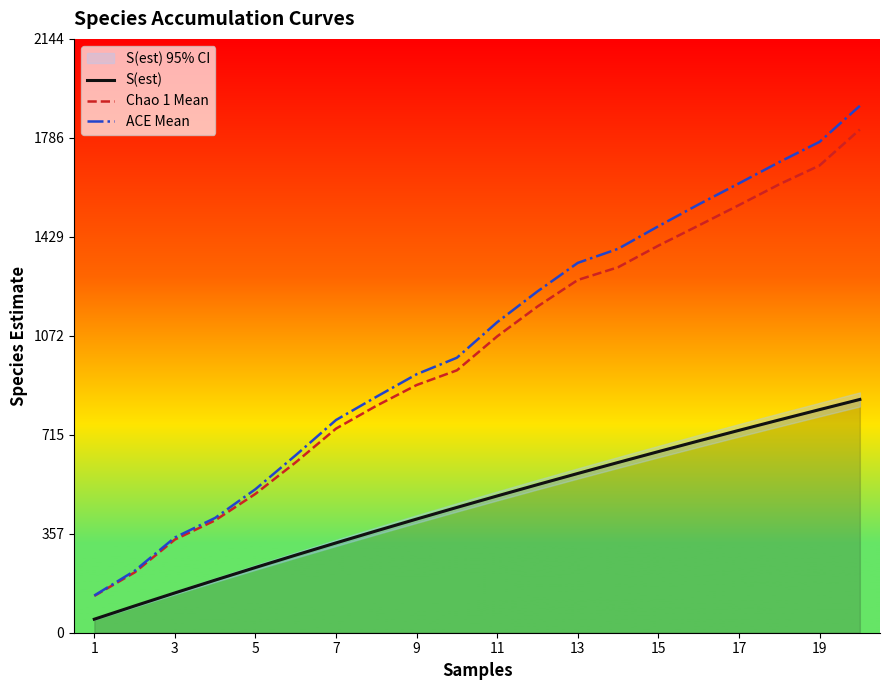

Rank the series by their maximum value, from highest to lowest.

ACE Mean, Chao 1 Mean, S(est)